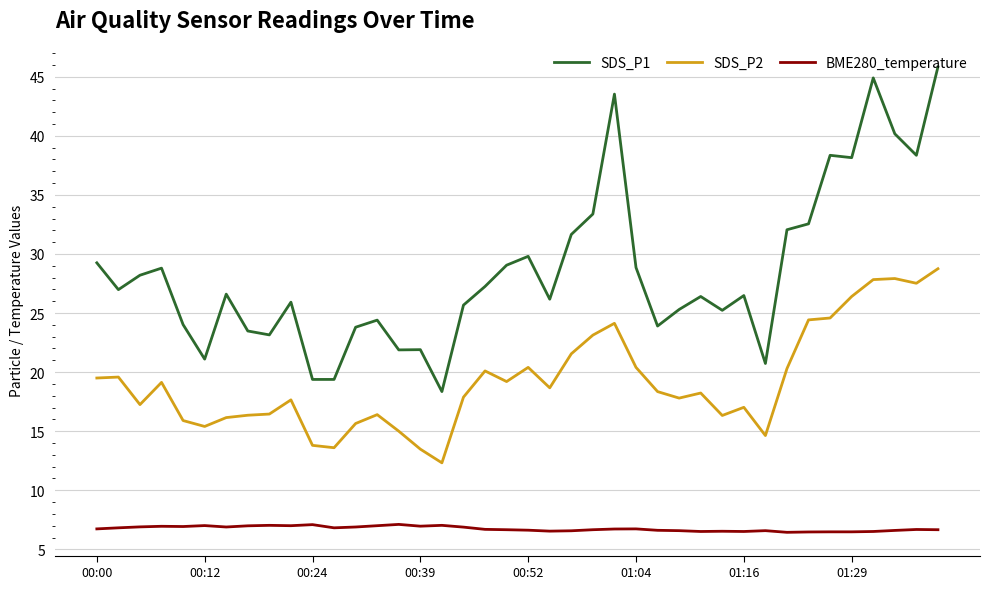

Which series has the largest range (max minus min)?

SDS_P1